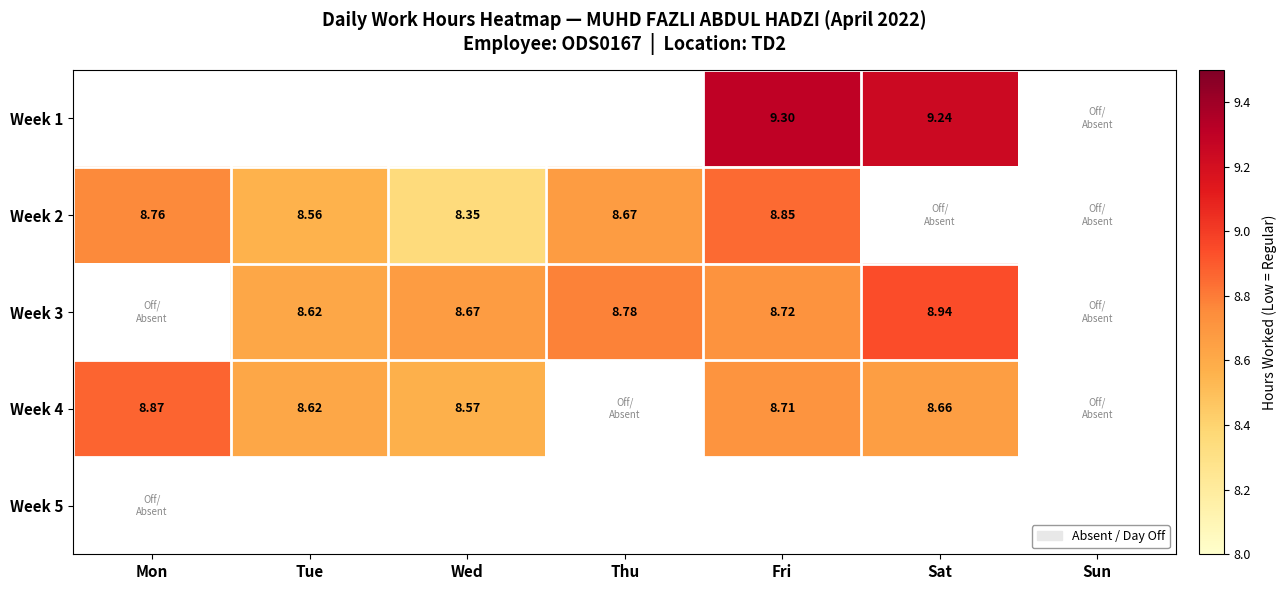

At which label is Week 2 closest to 4?

Sat